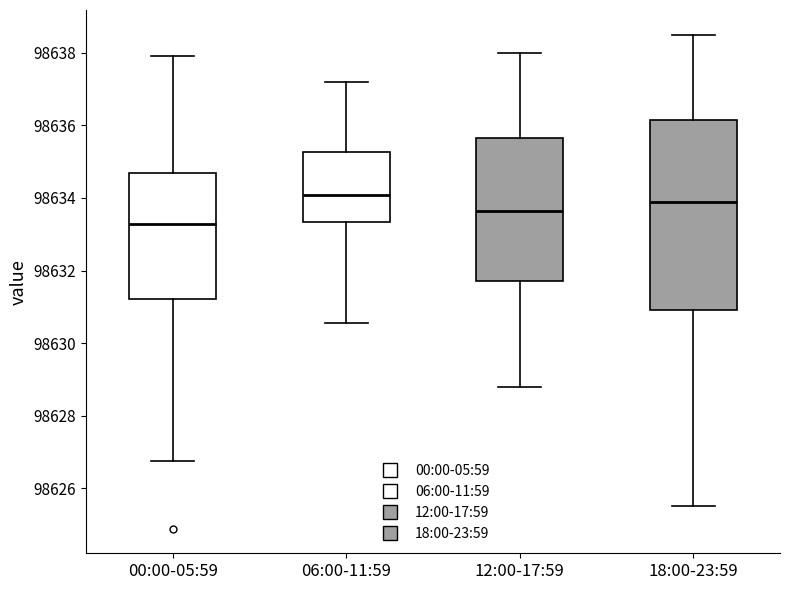

Reading left to right, read every box against the y-axis: the position of its median line, the range the box covers, and the ends of its whiskers. The values are not printed on the chart, so give them approximately, as read against the axis.

00:00-05:59: median 98633.2, box 98631.2 to 98634.6, whiskers 98626.8 to 98638.0
06:00-11:59: median 98634.0, box 98633.4 to 98635.2, whiskers 98630.6 to 98637.2
12:00-17:59: median 98633.6, box 98631.8 to 98635.6, whiskers 98628.8 to 98638.0
18:00-23:59: median 98634.0, box 98631.0 to 98636.2, whiskers 98625.6 to 98638.6